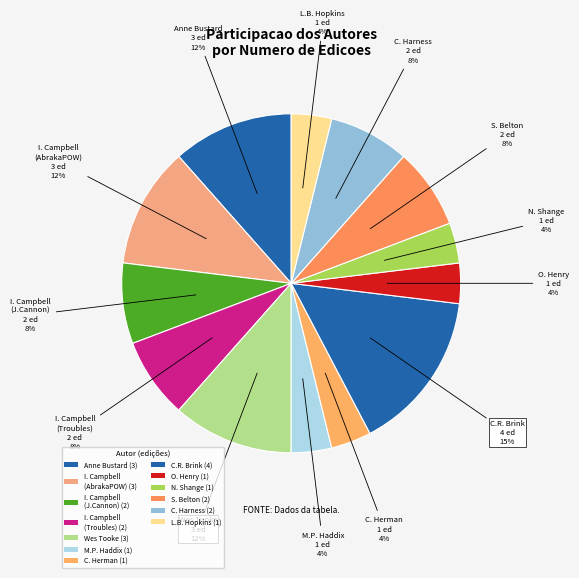

How many segments does this pie chart have?

13